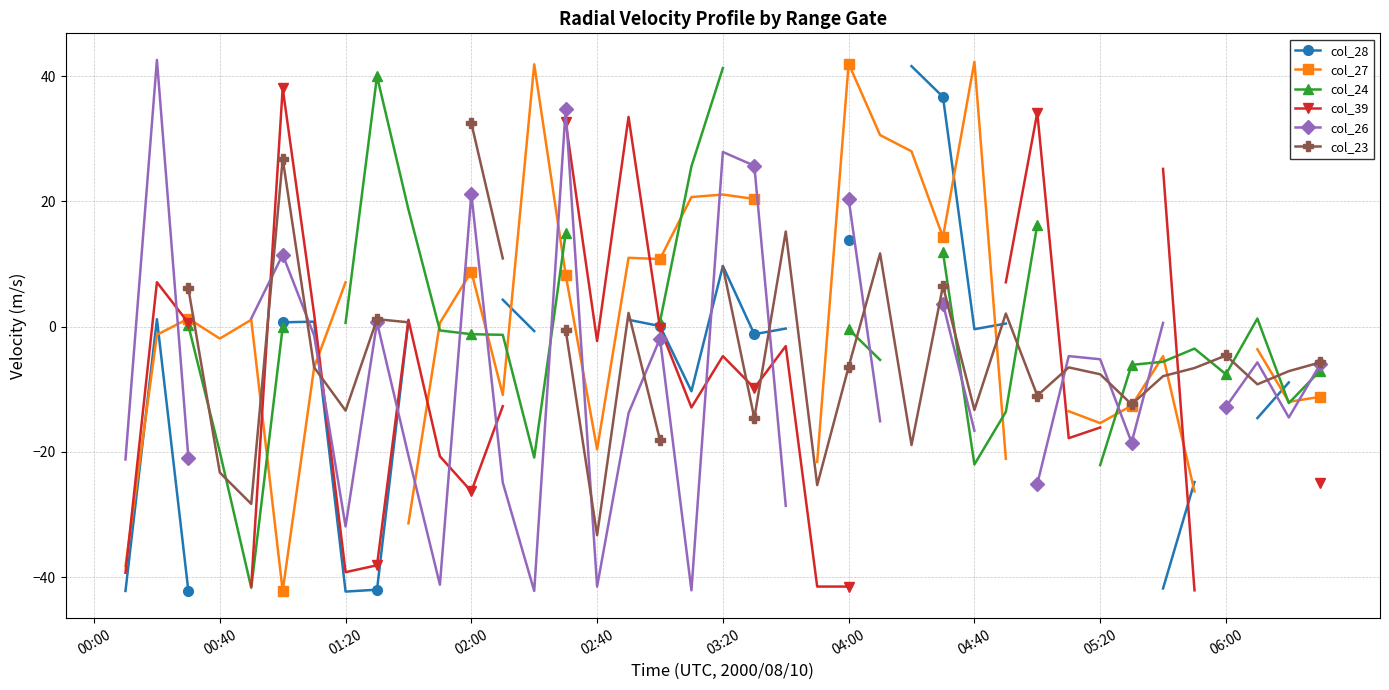

What are all the series names shown in the legend?

col_28, col_27, col_24, col_39, col_26, col_23